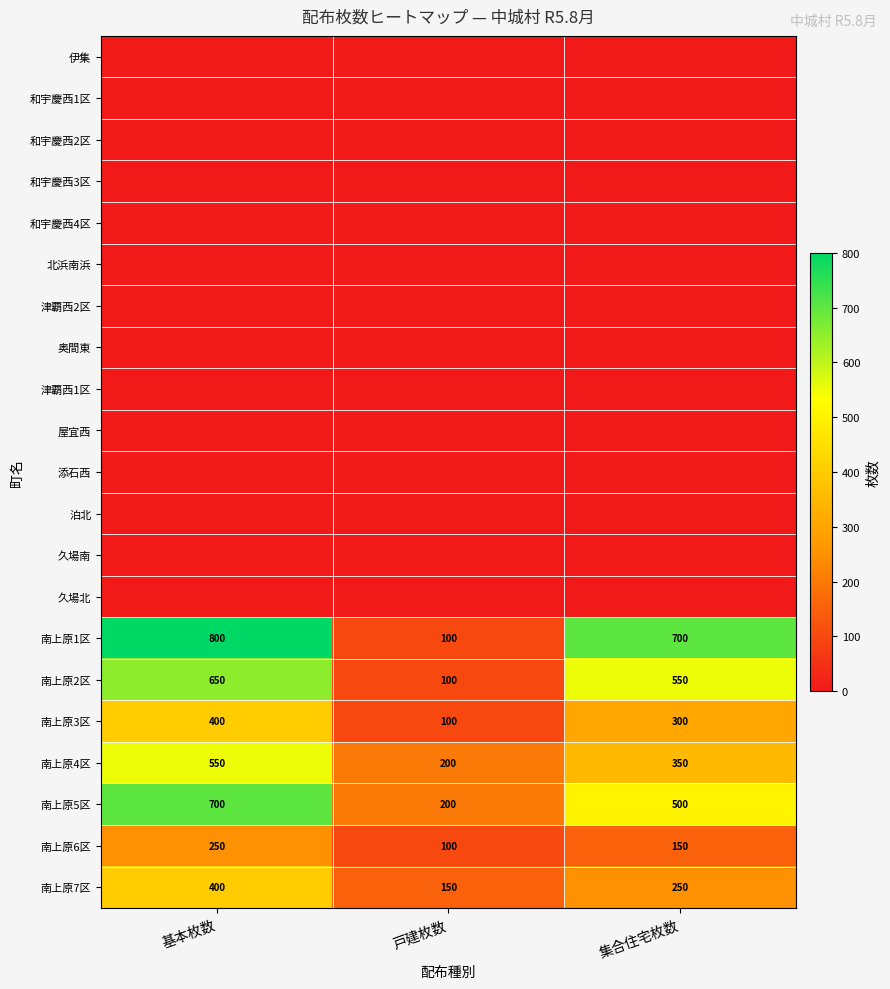

List the labels in order of 南上原5区 value, largest first.

基本枚数, 集合住宅枚数, 戸建枚数